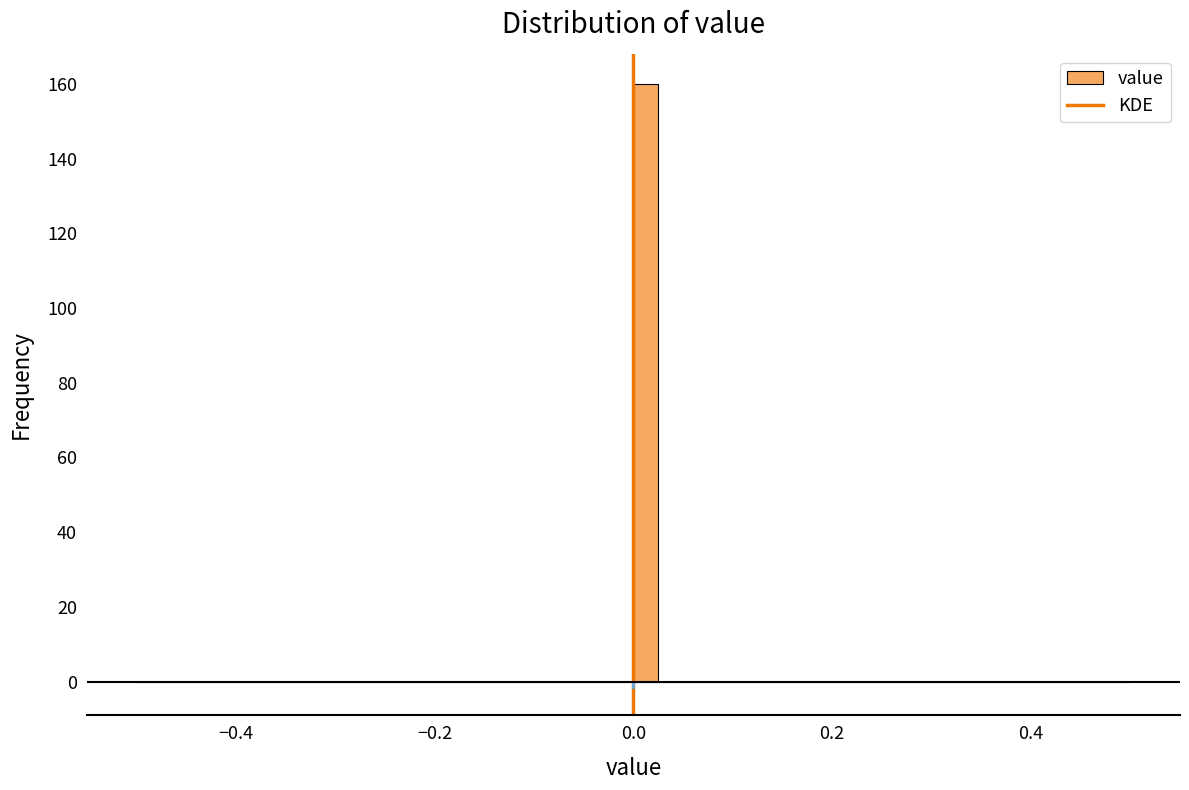

Around what value on the x-axis is the tallest bar? Give the approximate position of its centre, as read against the axis.

0.02